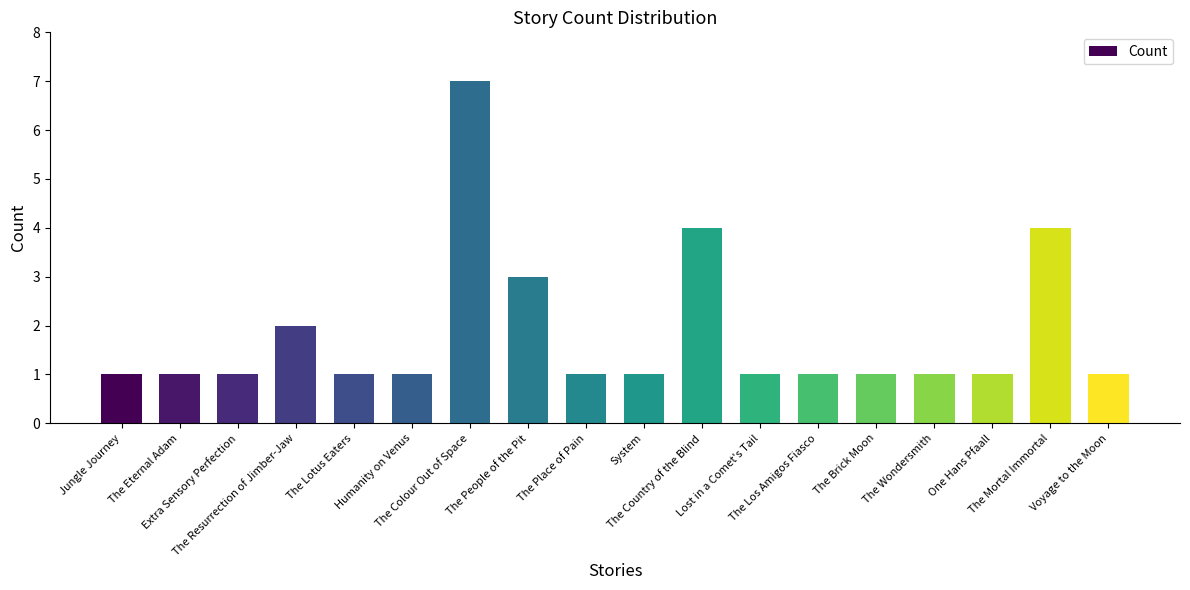

What is the label of the 11th bar from the right?

The People of the Pit